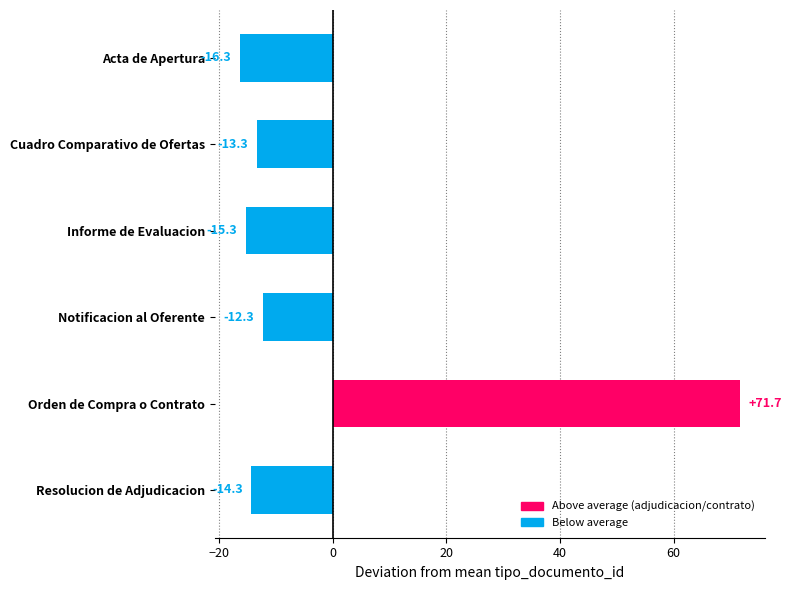

Where is the data nearest to the value 27?

Notificacion al Oferente